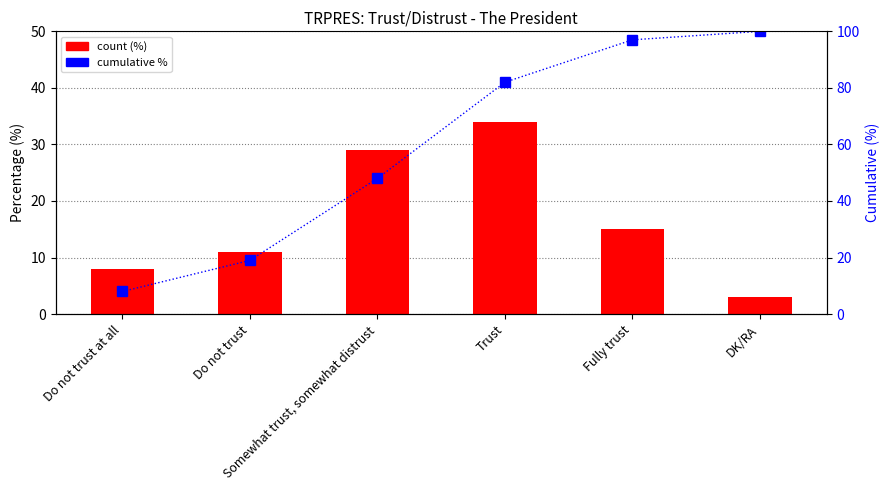

At how many categories does at least one series exceed 32?

4